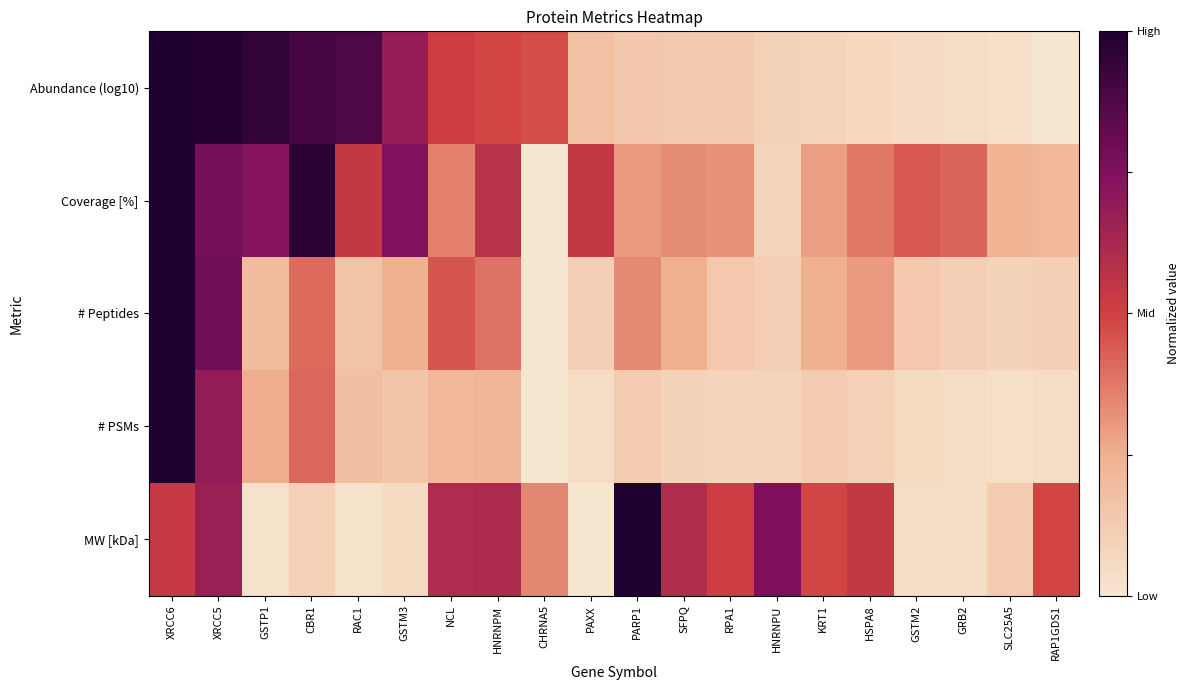

Reading left to right, what are all the values shown in this chart?

Abundance (log10): XRCC6=1.0	XRCC5=1.0	GSTP1=0.9	CBR1=0.9	RAC1=0.9	GSTM3=0.7	NCL=0.5	HNRNPM=0.5	CHRNA5=0.5	PAXX=0.2	PARP1=0.1	SFPQ=0.1	RPA1=0.1	HNRNPU=0.1	KRT1=0.1	HSPA8=0.1	GSTM2=0.0	GRB2=0.0	SLC25A5=0.0	RAP1GDS1=0.0
Coverage [%]: XRCC6=1.0	XRCC5=0.8	GSTP1=0.7	CBR1=1.0	RAC1=0.5	GSTM3=0.7	NCL=0.4	HNRNPM=0.6	CHRNA5=0.0	PAXX=0.5	PARP1=0.3	SFPQ=0.3	RPA1=0.3	HNRNPU=0.1	KRT1=0.3	HSPA8=0.4	GSTM2=0.4	GRB2=0.4	SLC25A5=0.2	RAP1GDS1=0.2
# Peptides: XRCC6=1.0	XRCC5=0.8	GSTP1=0.2	CBR1=0.4	RAC1=0.2	GSTM3=0.2	NCL=0.5	HNRNPM=0.4	CHRNA5=0.0	PAXX=0.1	PARP1=0.3	SFPQ=0.2	RPA1=0.1	HNRNPU=0.1	KRT1=0.2	HSPA8=0.3	GSTM2=0.1	GRB2=0.1	SLC25A5=0.1	RAP1GDS1=0.1
# PSMs: XRCC6=1.0	XRCC5=0.7	GSTP1=0.3	CBR1=0.4	RAC1=0.2	GSTM3=0.2	NCL=0.2	HNRNPM=0.2	CHRNA5=0.0	PAXX=0.0	PARP1=0.1	SFPQ=0.1	RPA1=0.1	HNRNPU=0.1	KRT1=0.1	HSPA8=0.1	GSTM2=0.1	GRB2=0.0	SLC25A5=0.0	RAP1GDS1=0.0
MW [kDa]: XRCC6=0.5	XRCC5=0.7	GSTP1=0.0	CBR1=0.1	RAC1=0.0	GSTM3=0.1	NCL=0.6	HNRNPM=0.6	CHRNA5=0.3	PAXX=0.0	PARP1=1.0	SFPQ=0.6	RPA1=0.5	HNRNPU=0.8	KRT1=0.5	HSPA8=0.5	GSTM2=0.0	GRB2=0.0	SLC25A5=0.1	RAP1GDS1=0.5